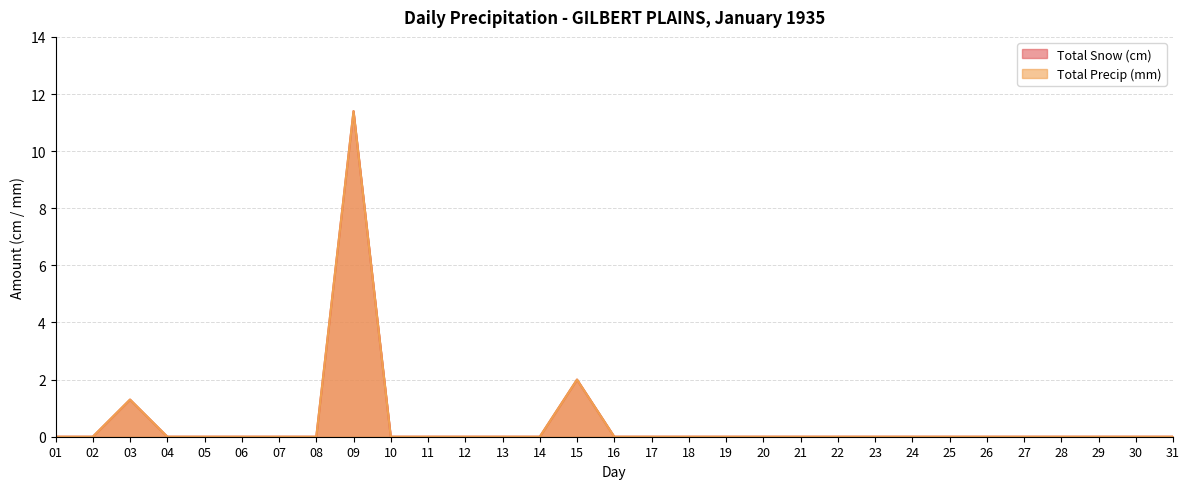

What are all the series names shown in the legend?

Total Snow (cm), Total Precip (mm)